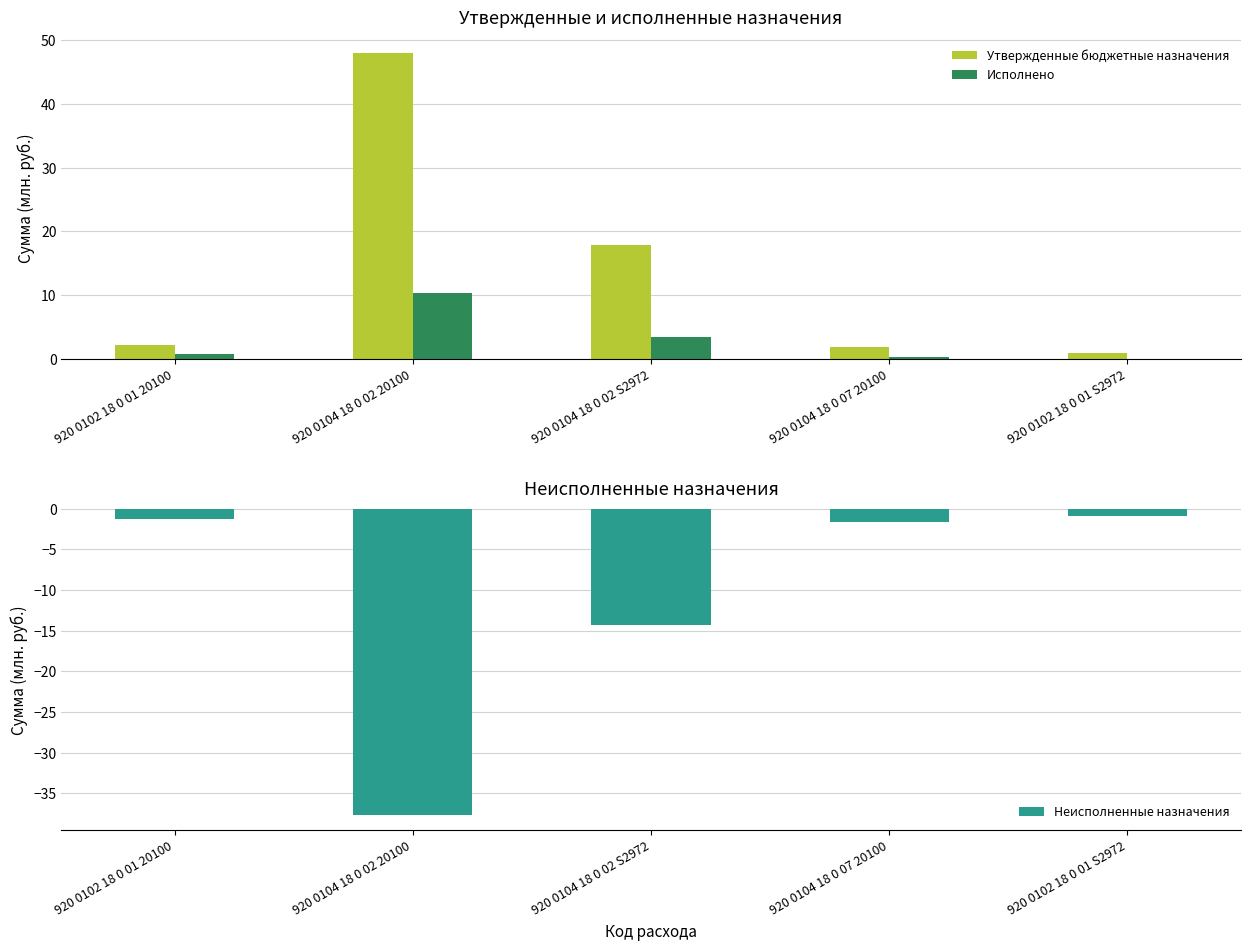

How many values in the Утвержденные бюджетные назначения series exceed 2?

3